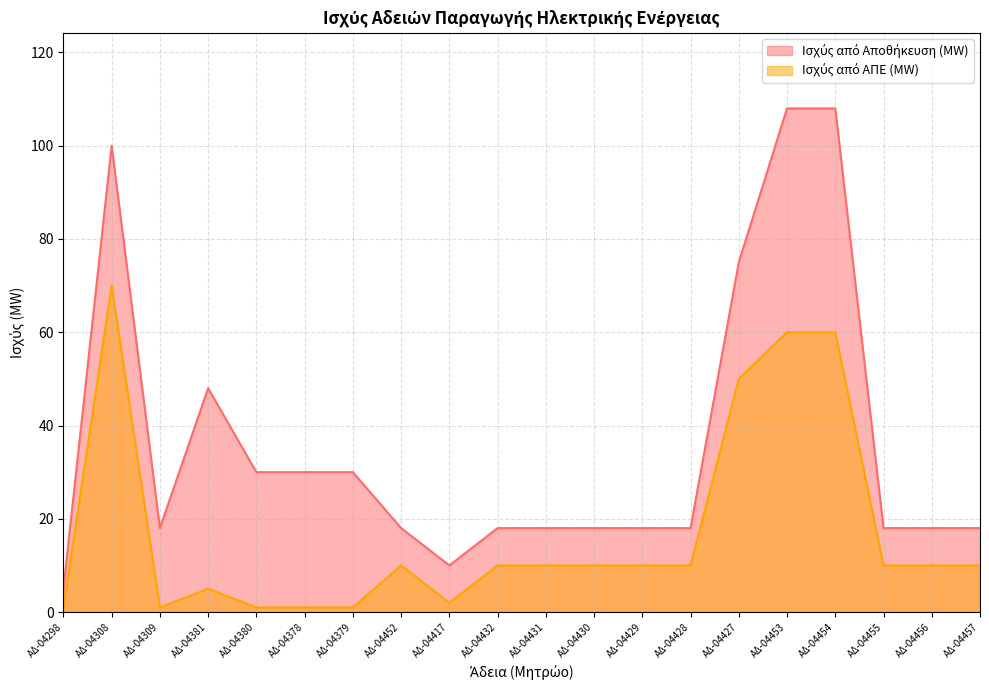

At ΑΔ-04309, list the series in order from largest to smallest.

Ισχύς από Αποθήκευση (MW), Ισχύς από ΑΠΕ (MW)